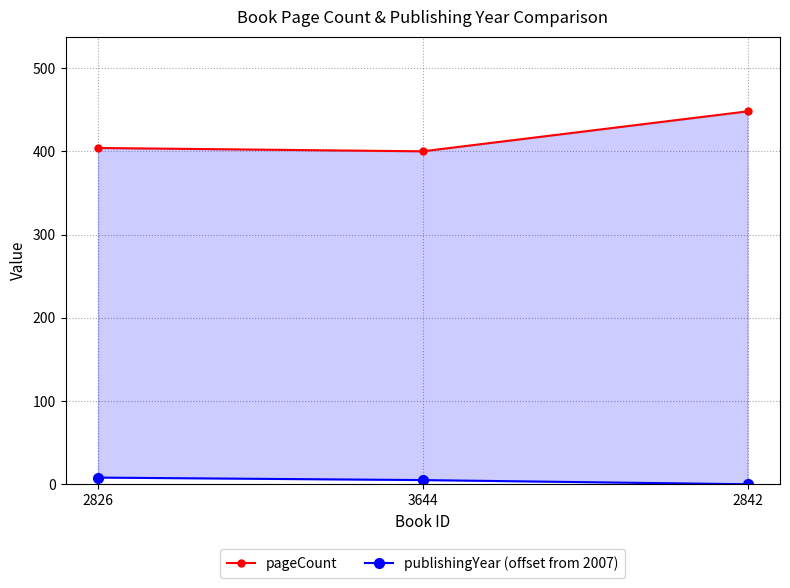

The publishingYear (offset from 2007) series shows 0 at 2842. True or false?

True